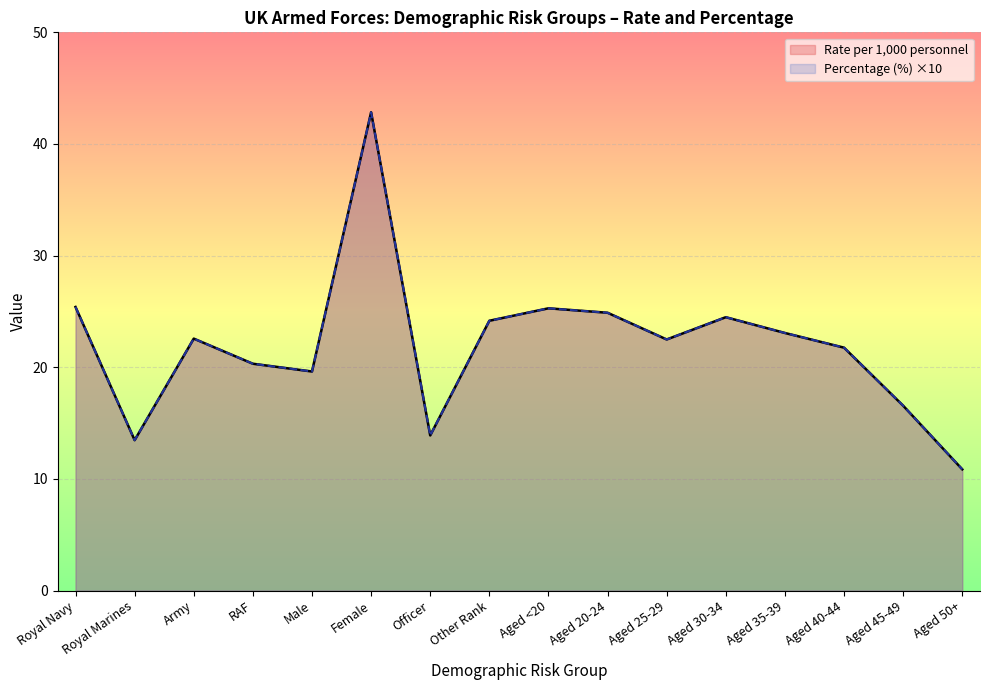

How many interior local peaks does the Percentage (%) series have?

4